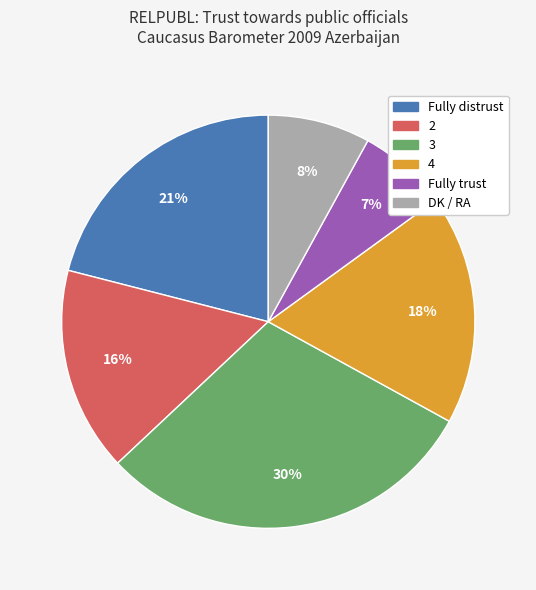

Count the number of slices in the pie.

6